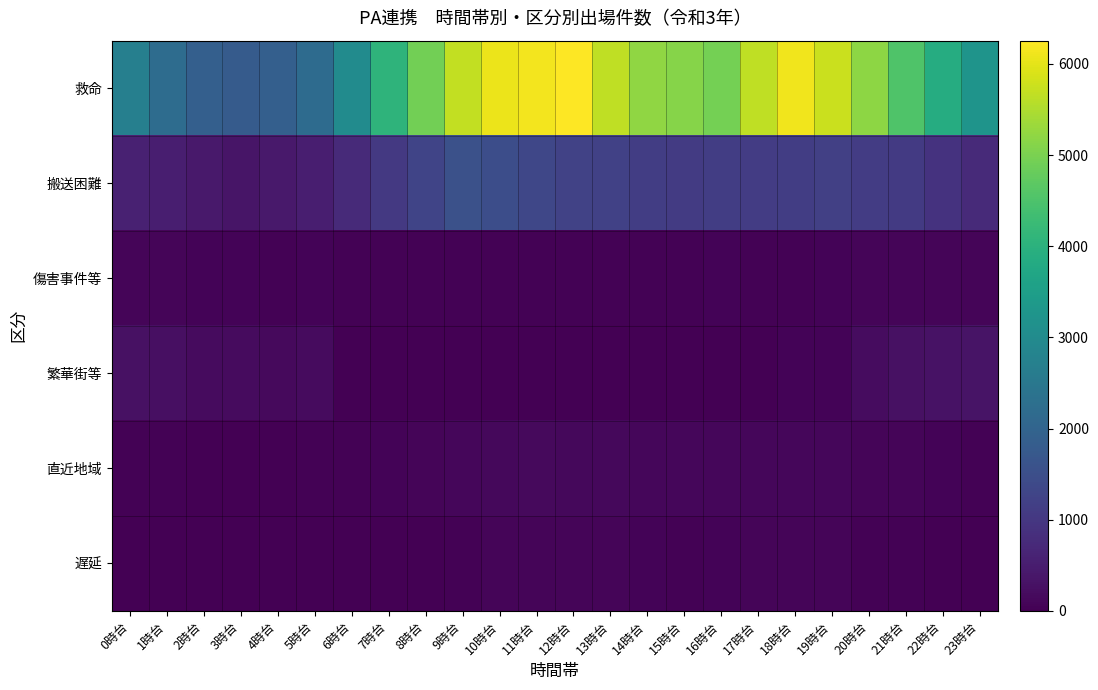

List the series in order of their peak value, highest first.

救命, 搬送困難, 繁華街等, 直近地域, 傷害事件等, 遅延